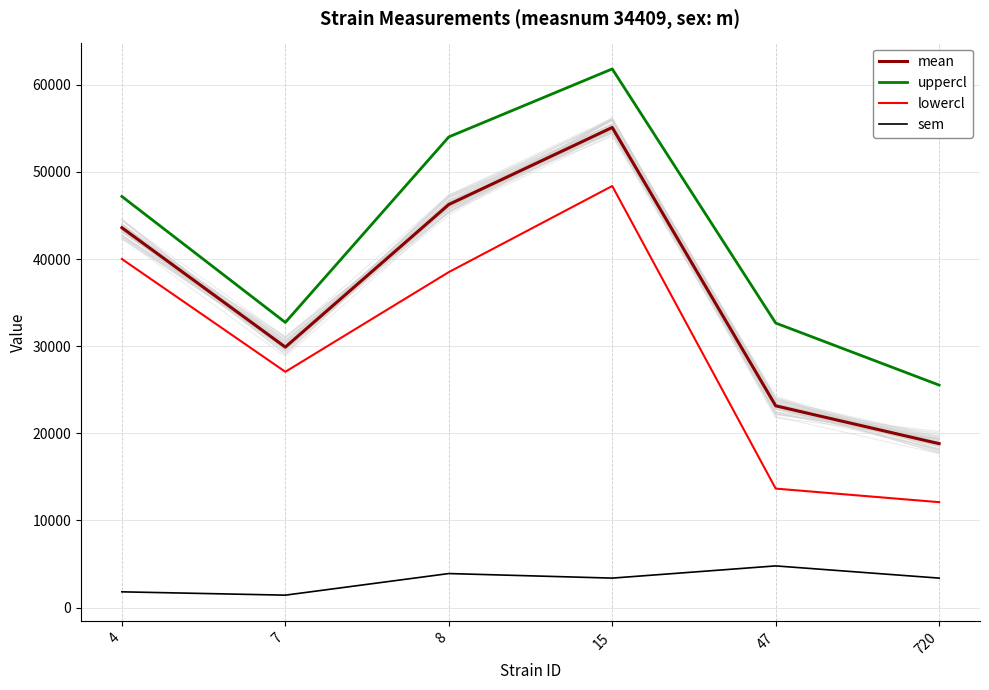

List the series in order of their peak value, lowest first.

sem, lowercl, mean, uppercl